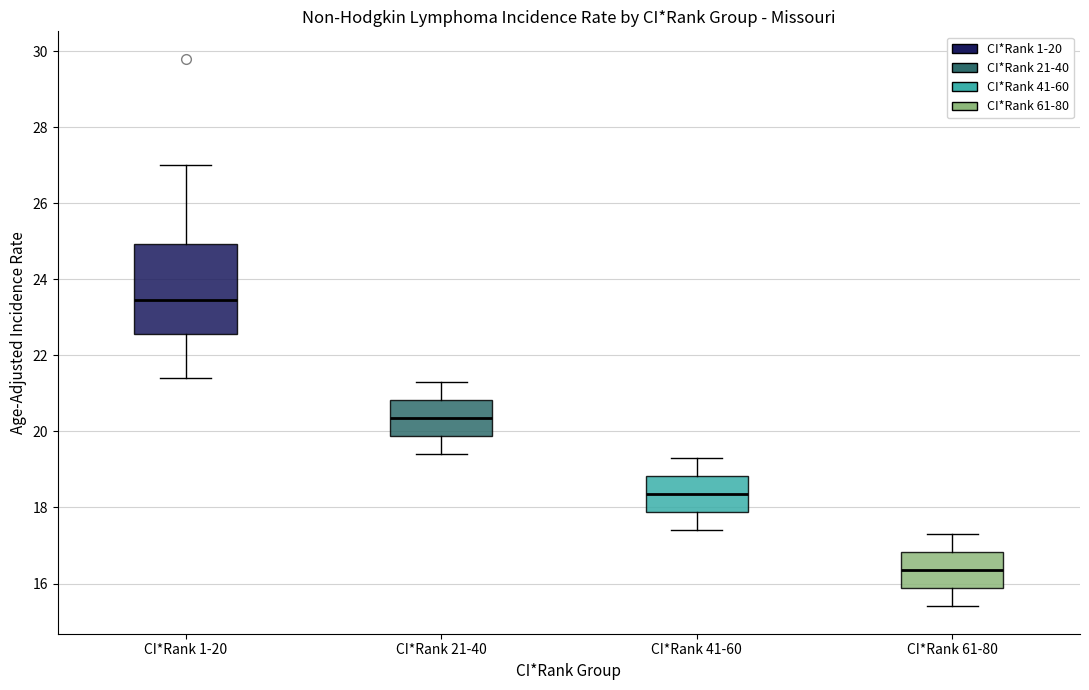

Where does the upper whisker of the box for CI*Rank 41-60 end on the y-axis? The values are not printed on the chart, so give them approximately, as read against the axis.

19.4